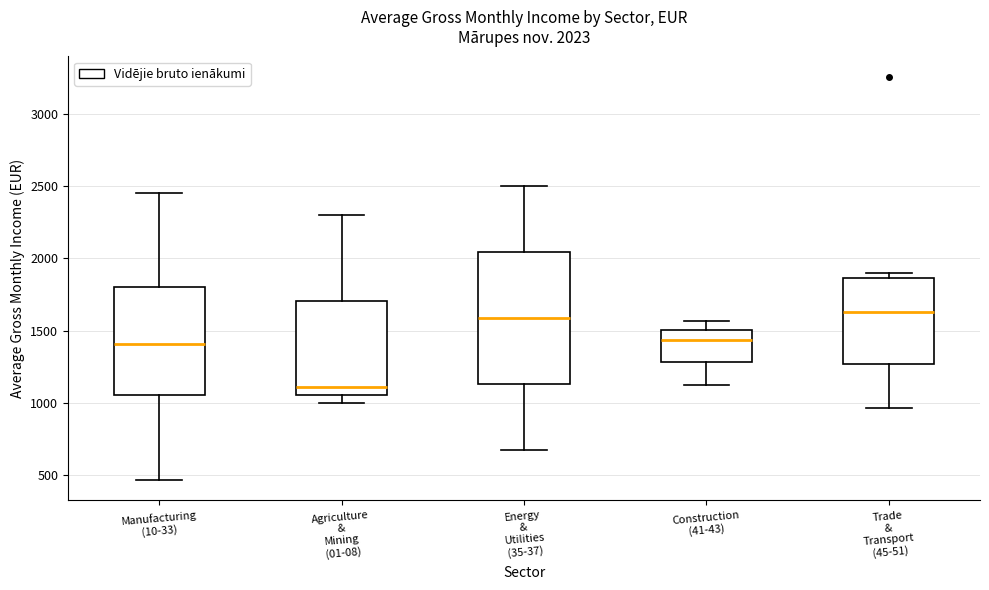

Which box is the tallest, from its lower edge to its upper edge?

Energy & Utilities (35-37)